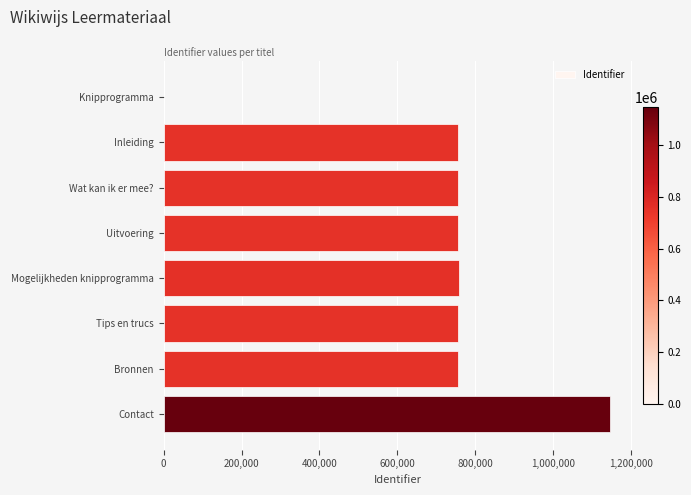

The chart shows a value of 756330 at Bronnen. True or false?

True